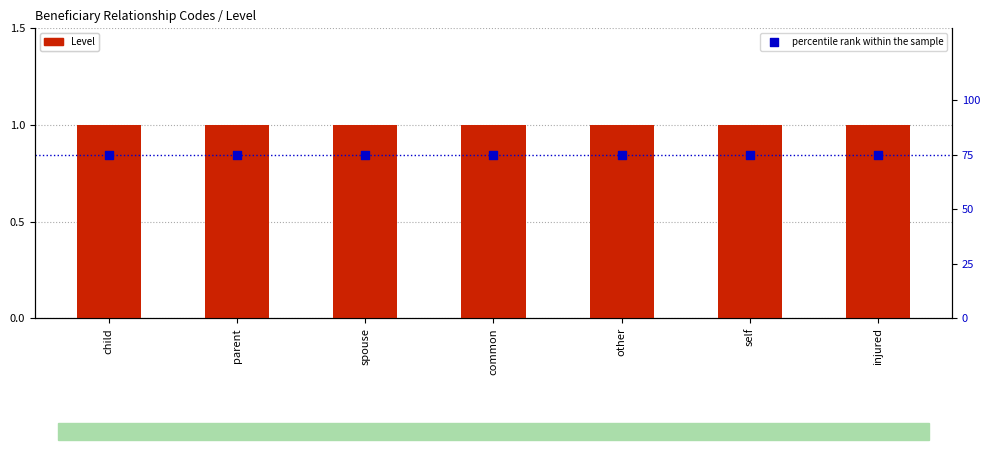

Which series reaches the maximum Y coordinate?

percentile rank within the sample